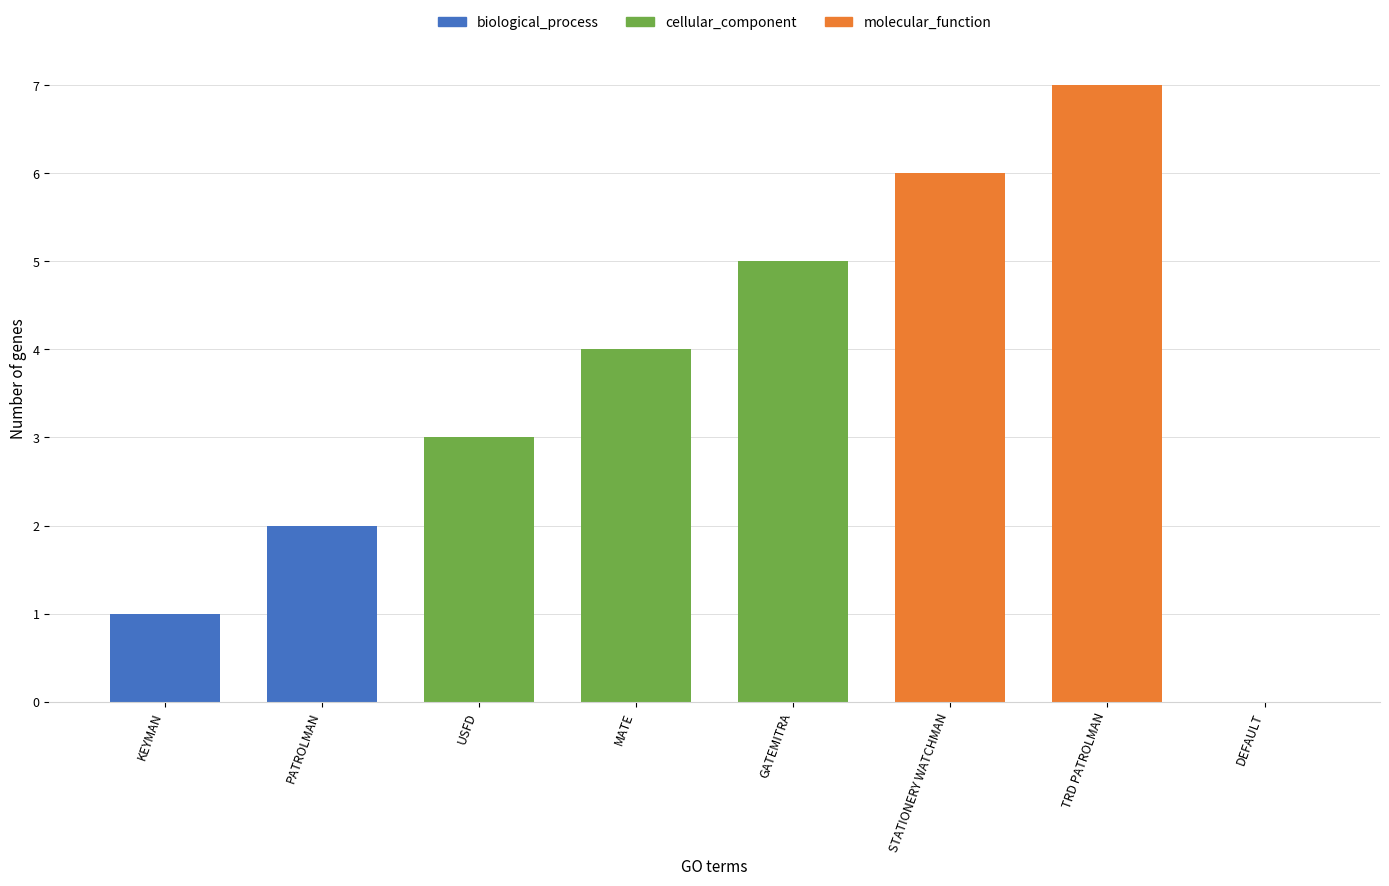

What is the change in value from PATROLMAN to DEFAULT?

-2